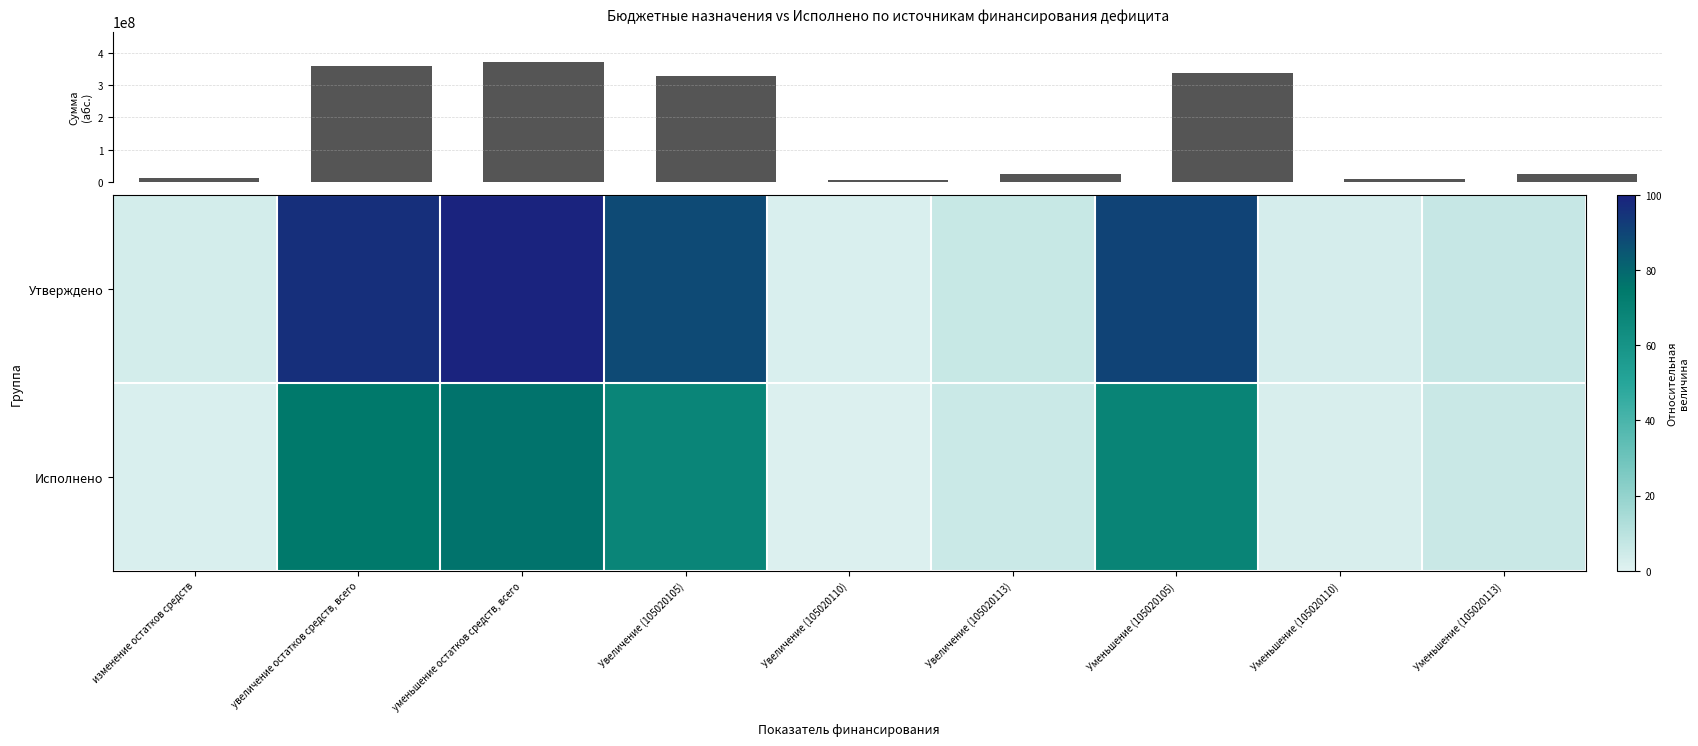

Between Увеличение (105020110) and Увеличение (105020105), which is larger?

Увеличение (105020105)